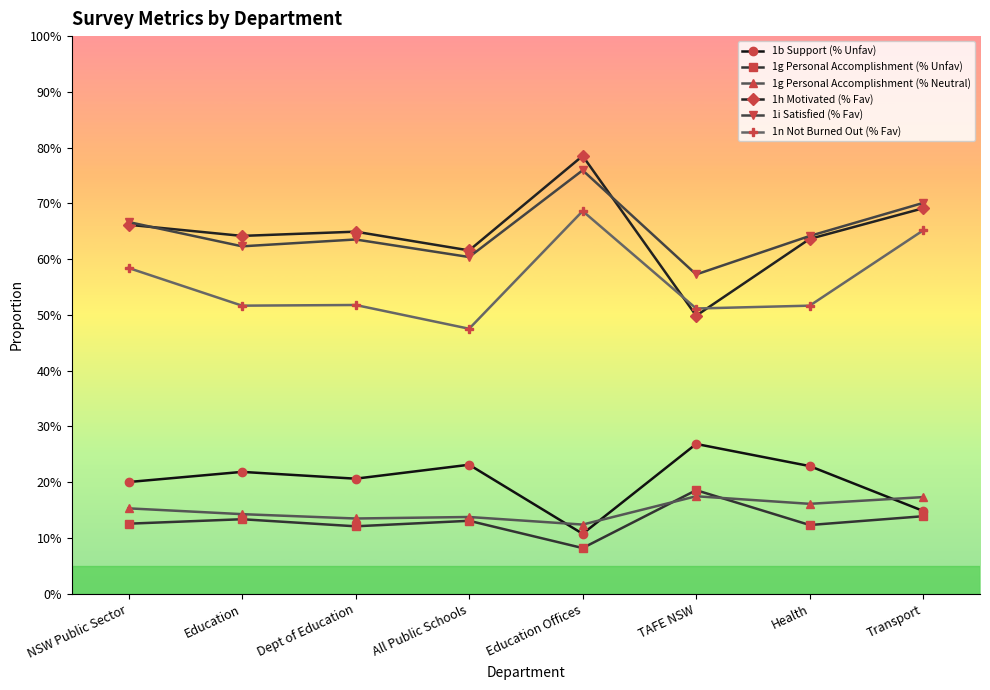

The 1g Personal Accomplishment (% Unfav) series shows 0.2 at Education. True or false?

False